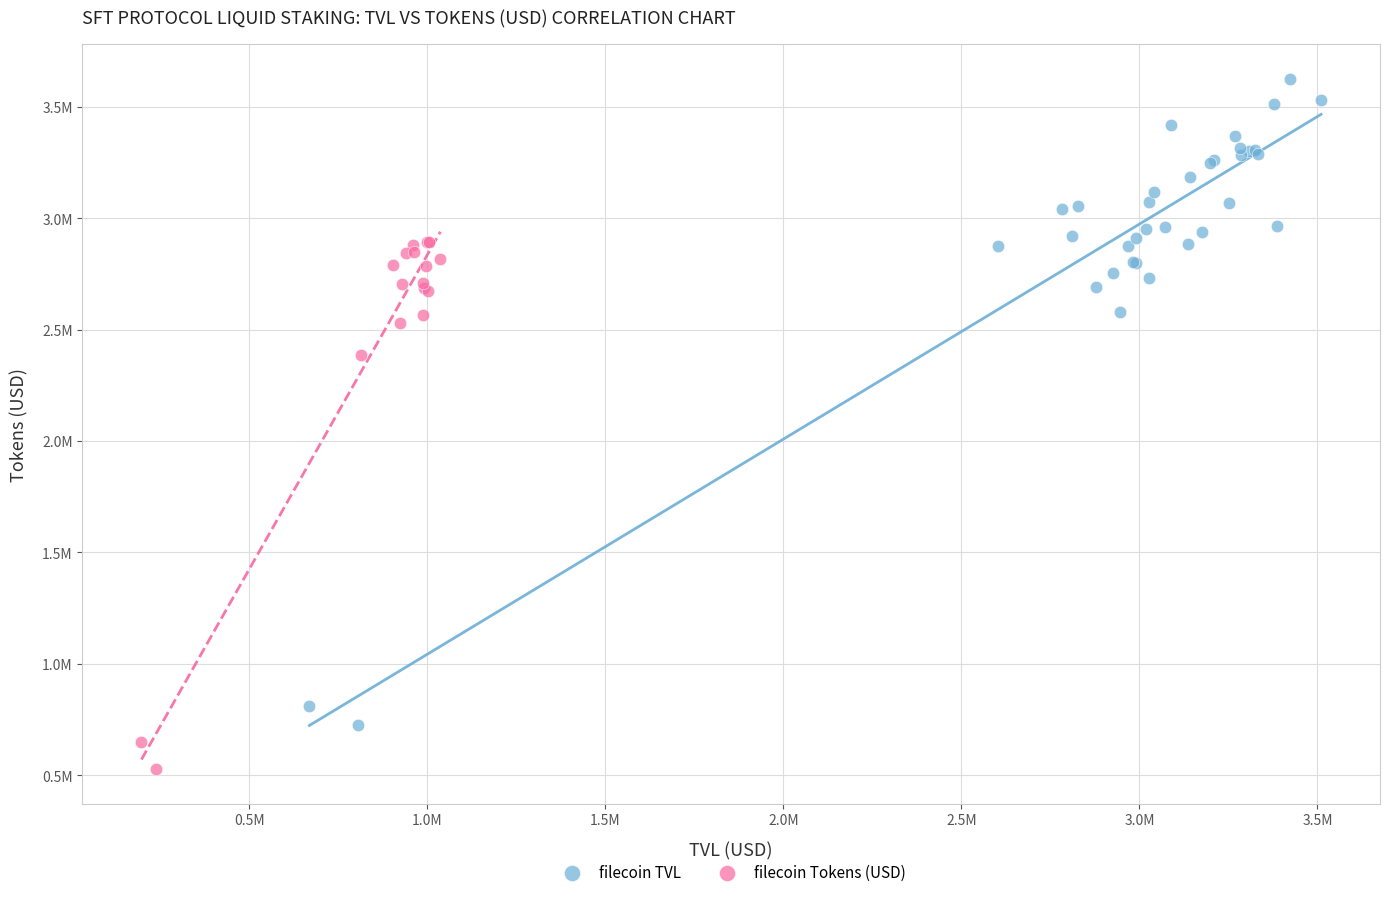

What are all the series names shown in the legend?

filecoin TVL, filecoin Tokens (USD)